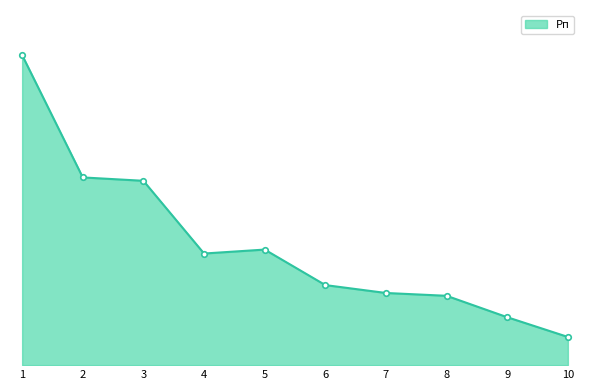

True or false: the data has more than 0 interior local peaks.

True